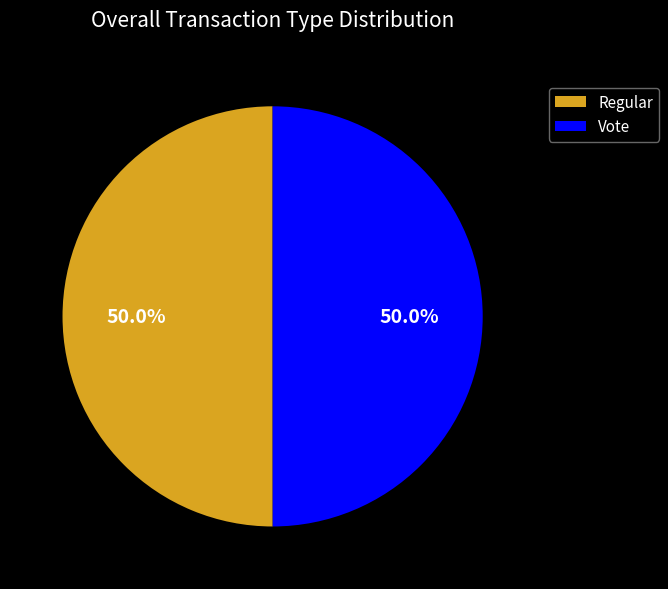

Is it true that Regular is 42% of the pie?

False